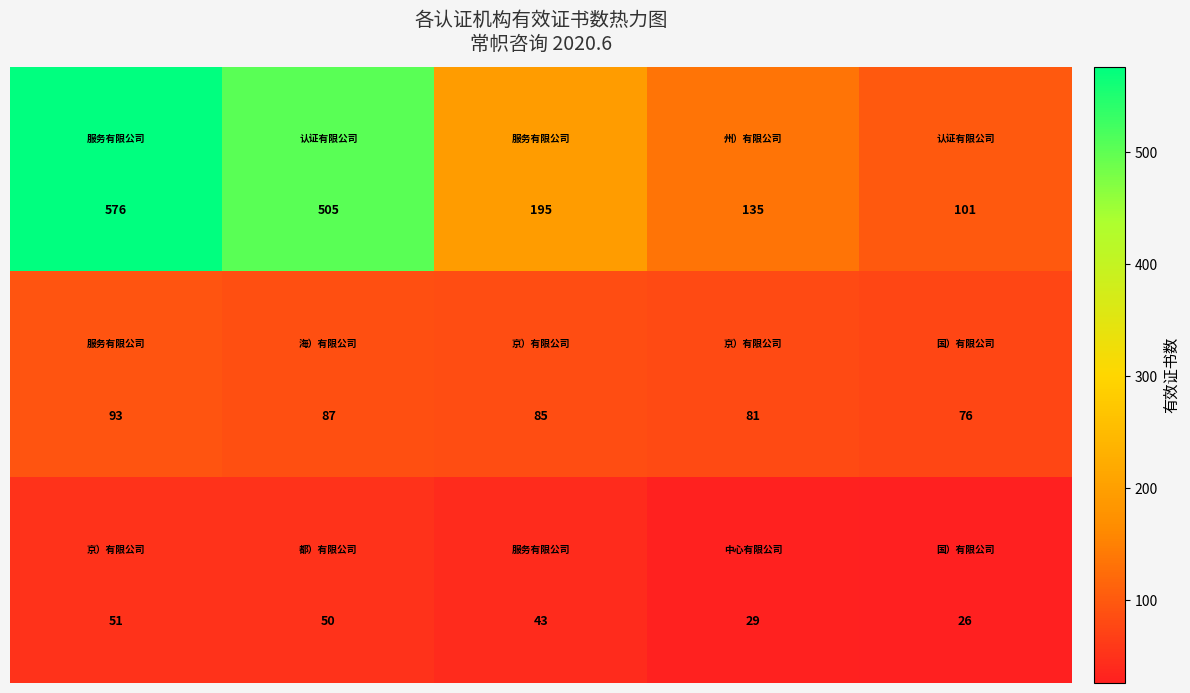

What is the maximum value shown in the chart?

576